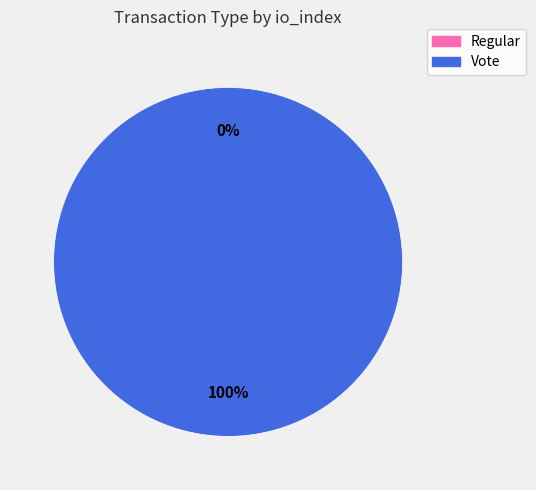

To the nearest percent, what is the combined percentage of Regular and Vote?

100%